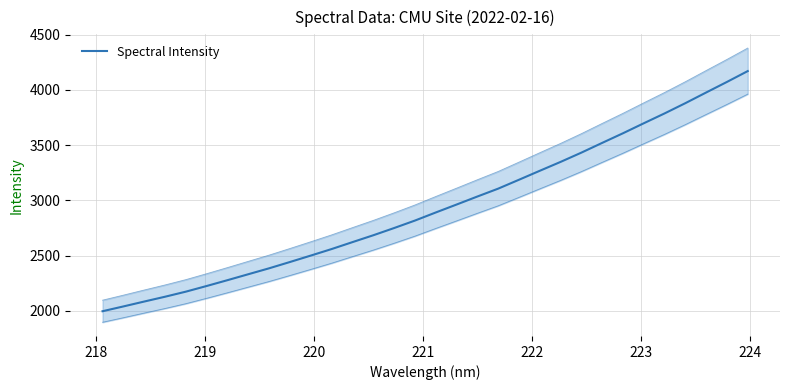

What is the label of the 7th point from the left?

223